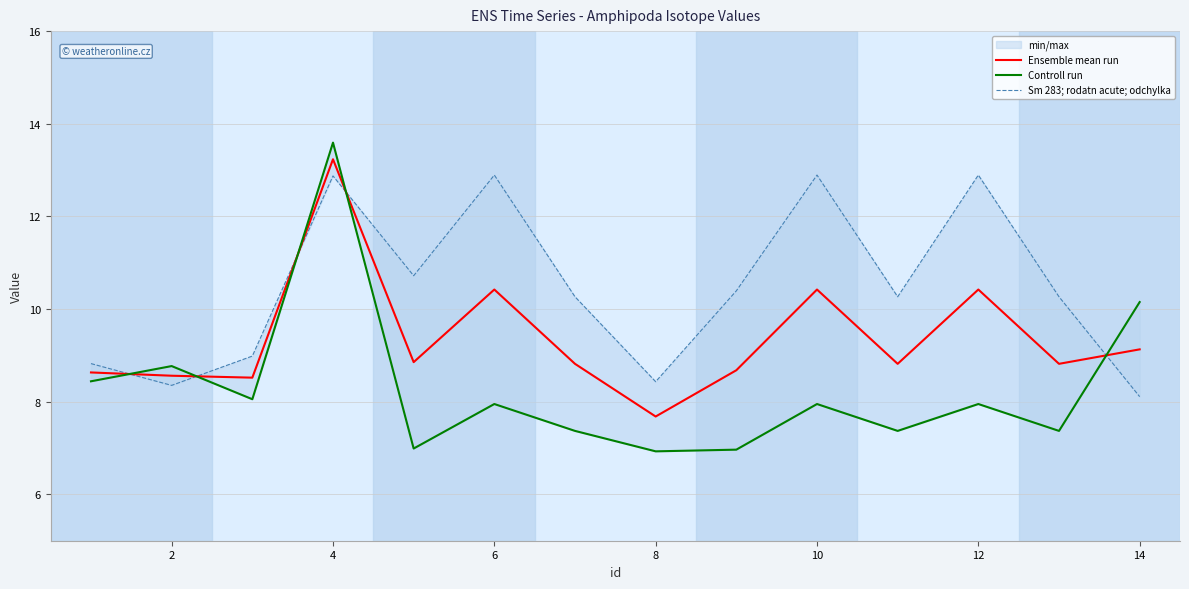

At which label does Ensemble mean run reach its minimum?

8